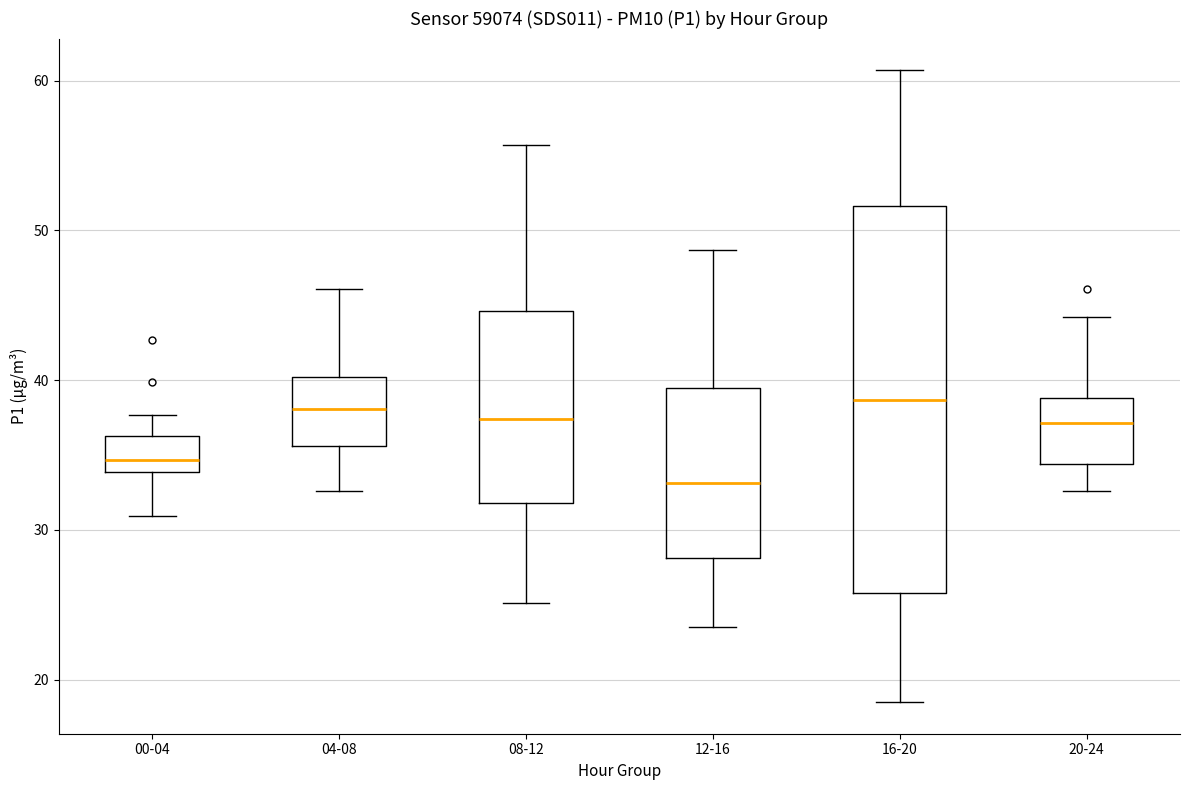

Which box has the lowest median line?

12-16